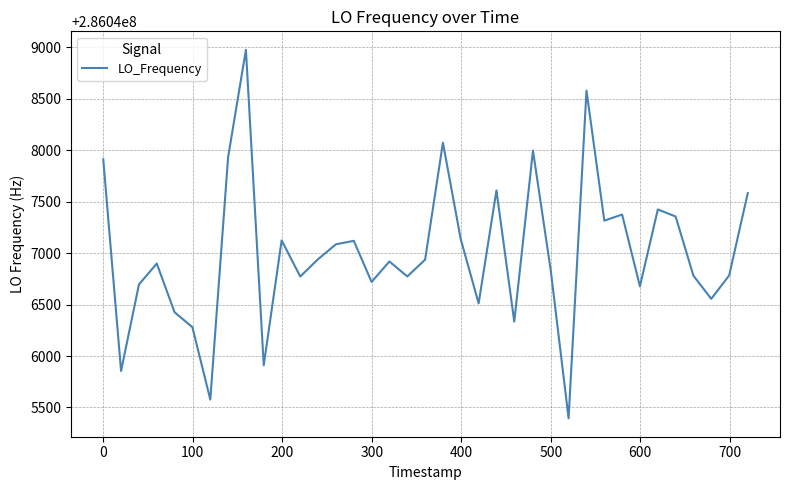

What is the greatest value displayed?

286048974.4